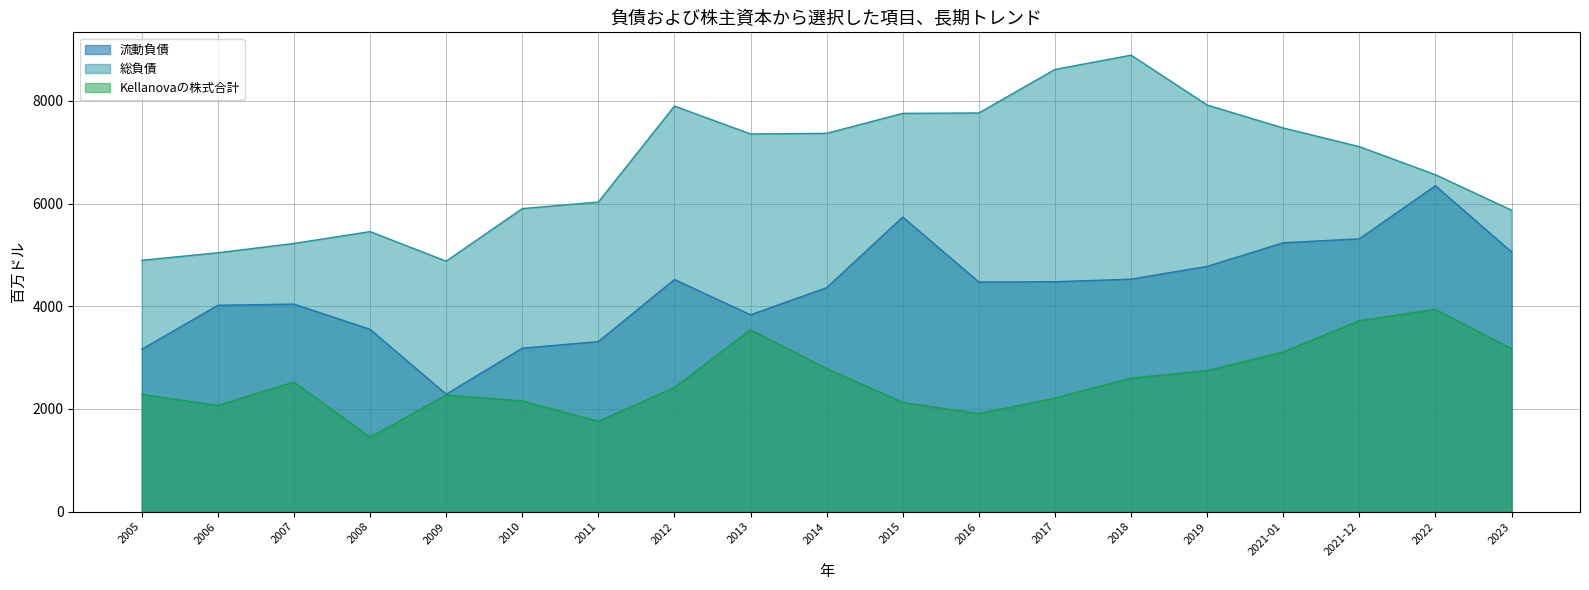

What are all the series names shown in the legend?

流動負債, 総負債, Kellanovaの株式合計